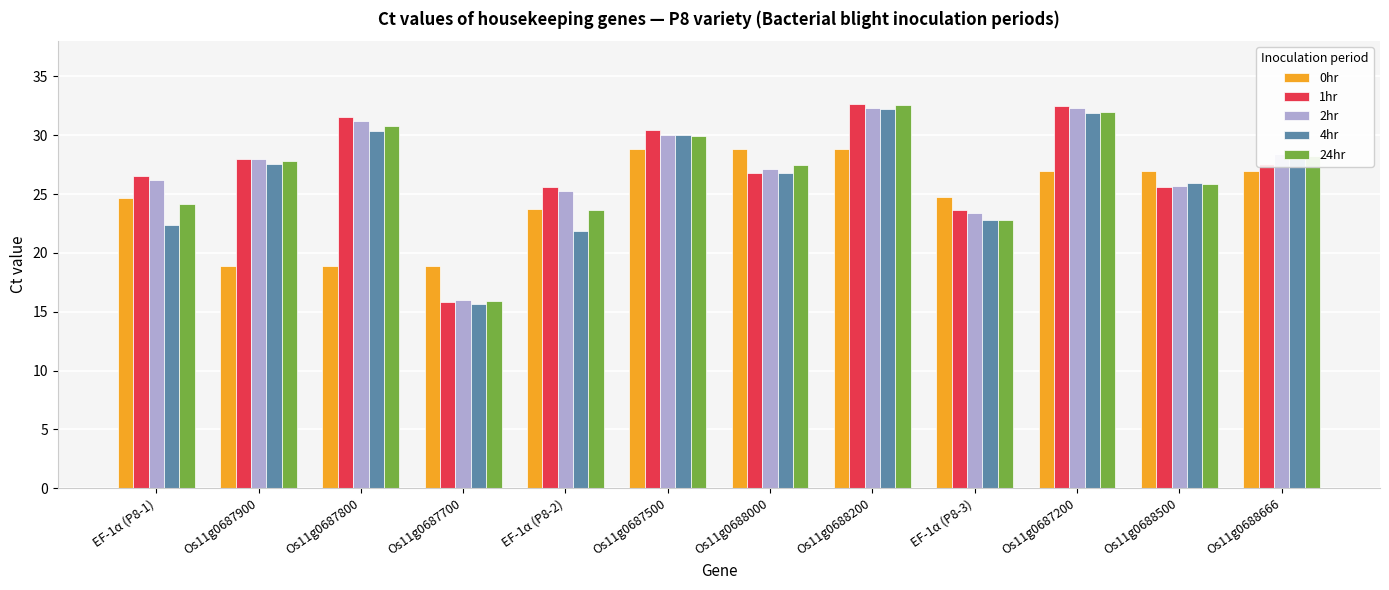

Which series has the largest range (max minus min)?

1hr